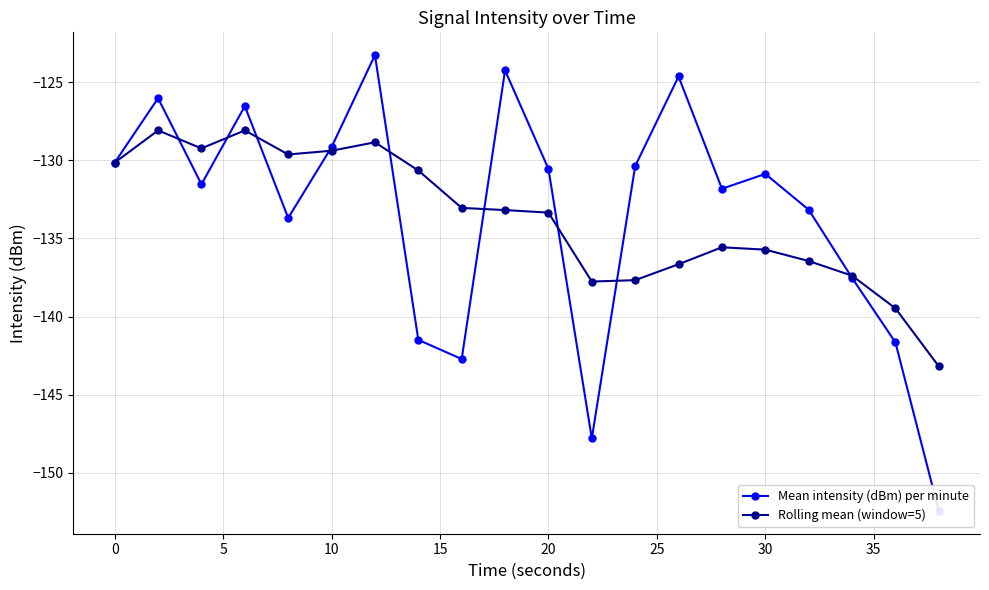

What is the greatest value displayed?

-123.3